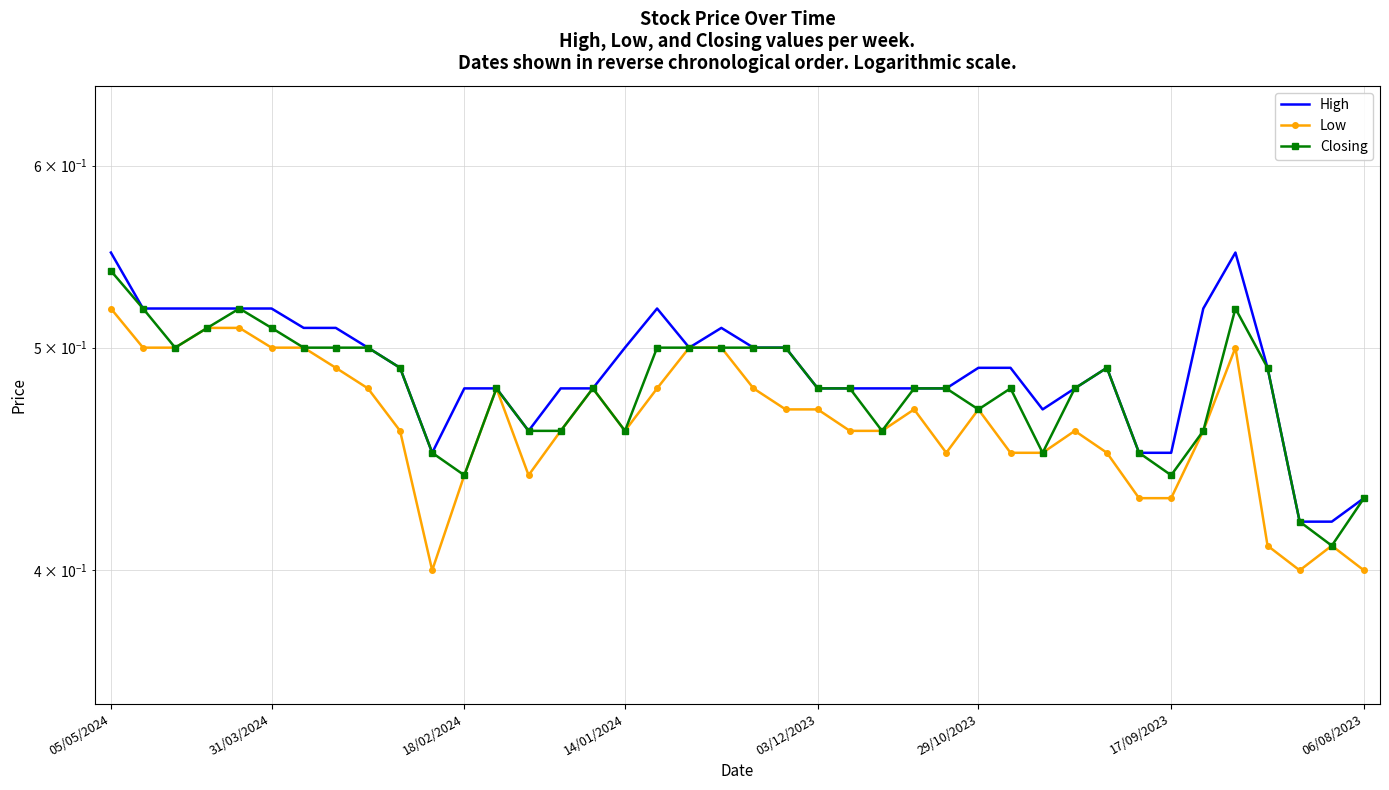

What are all the series names shown in the legend?

High, Low, Closing